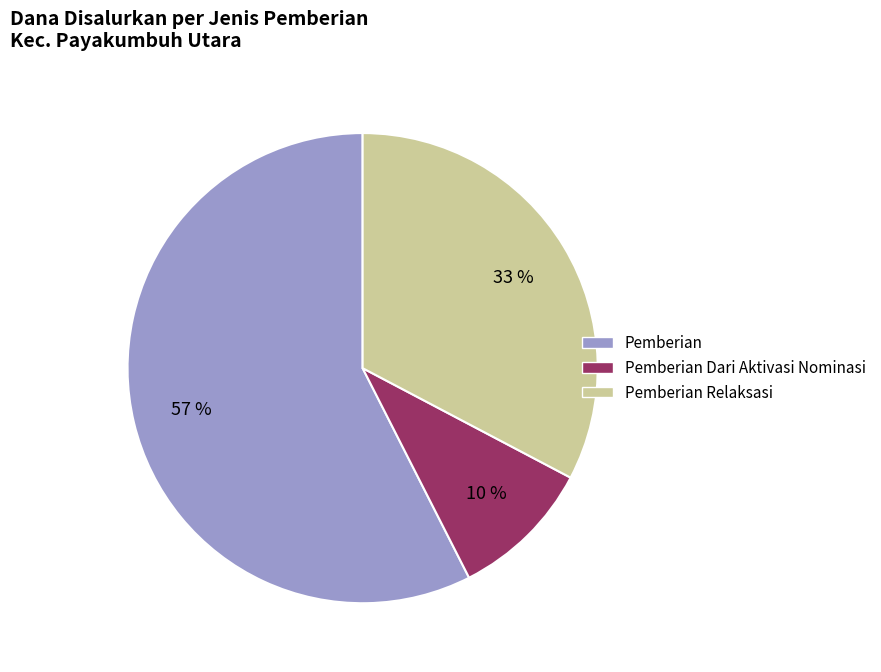

Which slice is the largest?

Pemberian